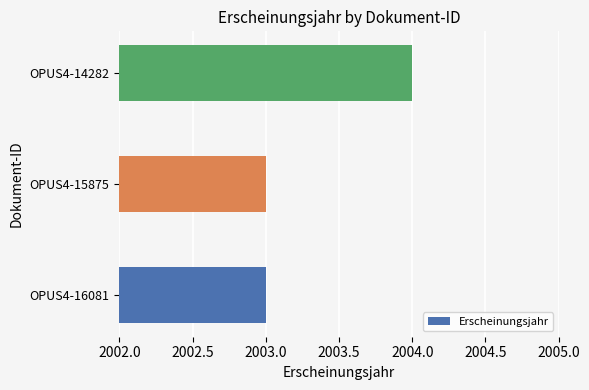

What is the ratio of the value at OPUS4-14282 to the value at OPUS4-16081?

1.0